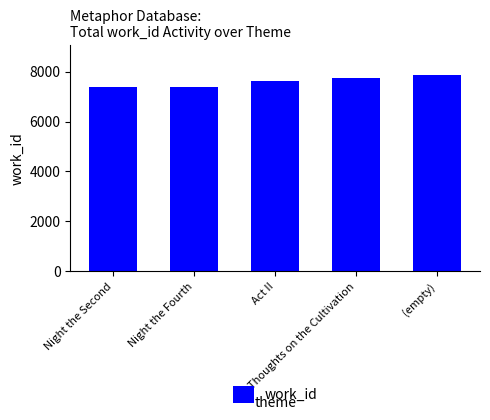

What is the smallest value displayed?

7400